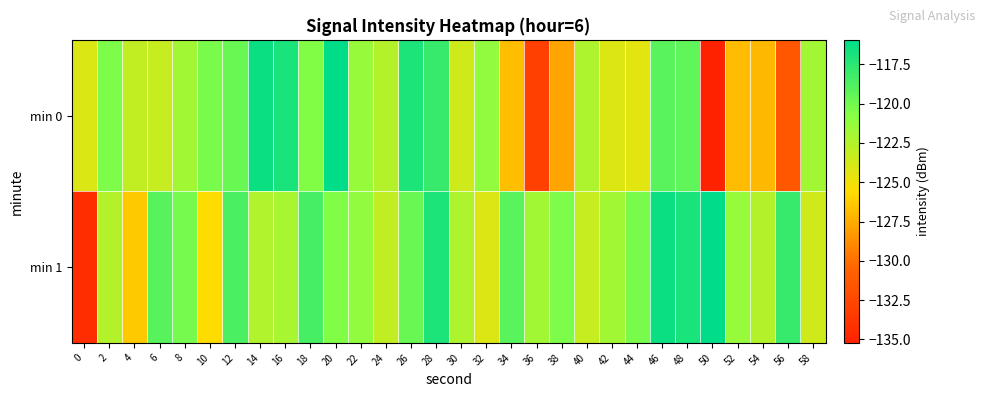

Rank the series by their maximum value, from lowest to highest.

min 0, min 1